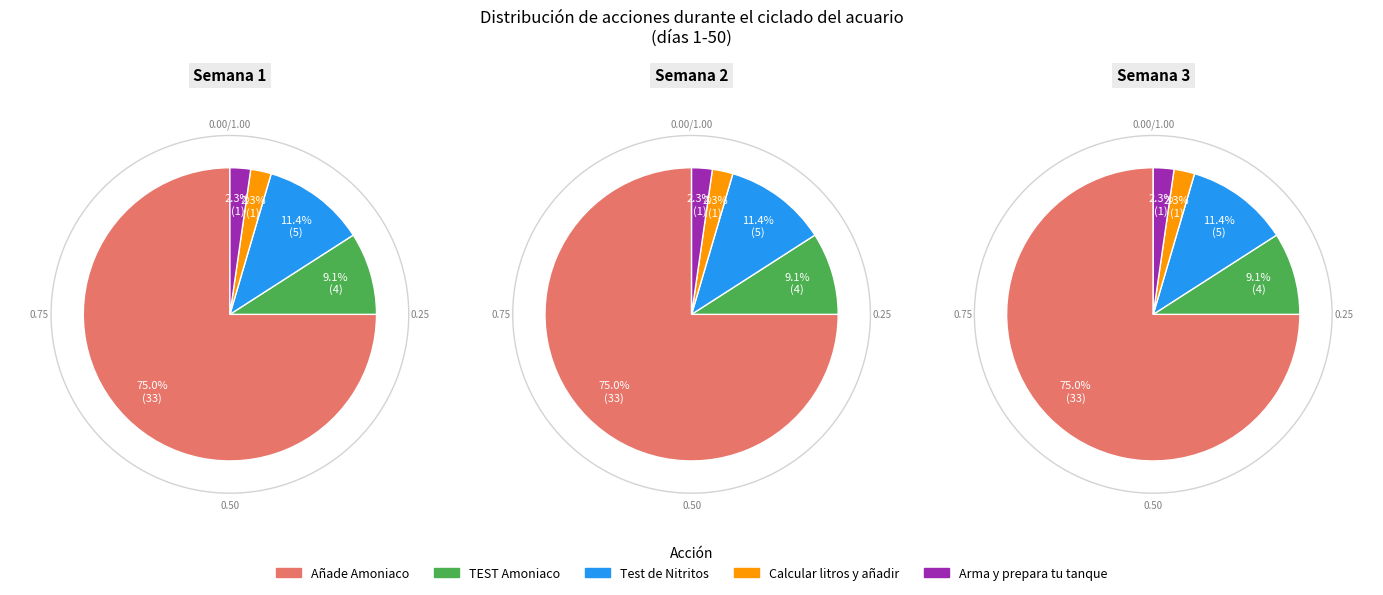

To the nearest percent, what percentage of the pie is Test de Nitritos?

11%